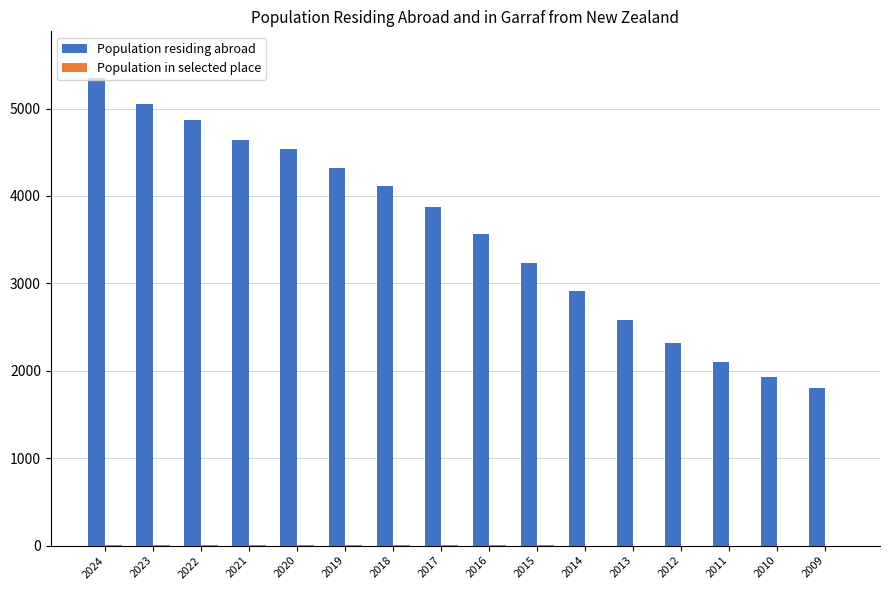

What is the sum of all Population residing abroad values?

57192